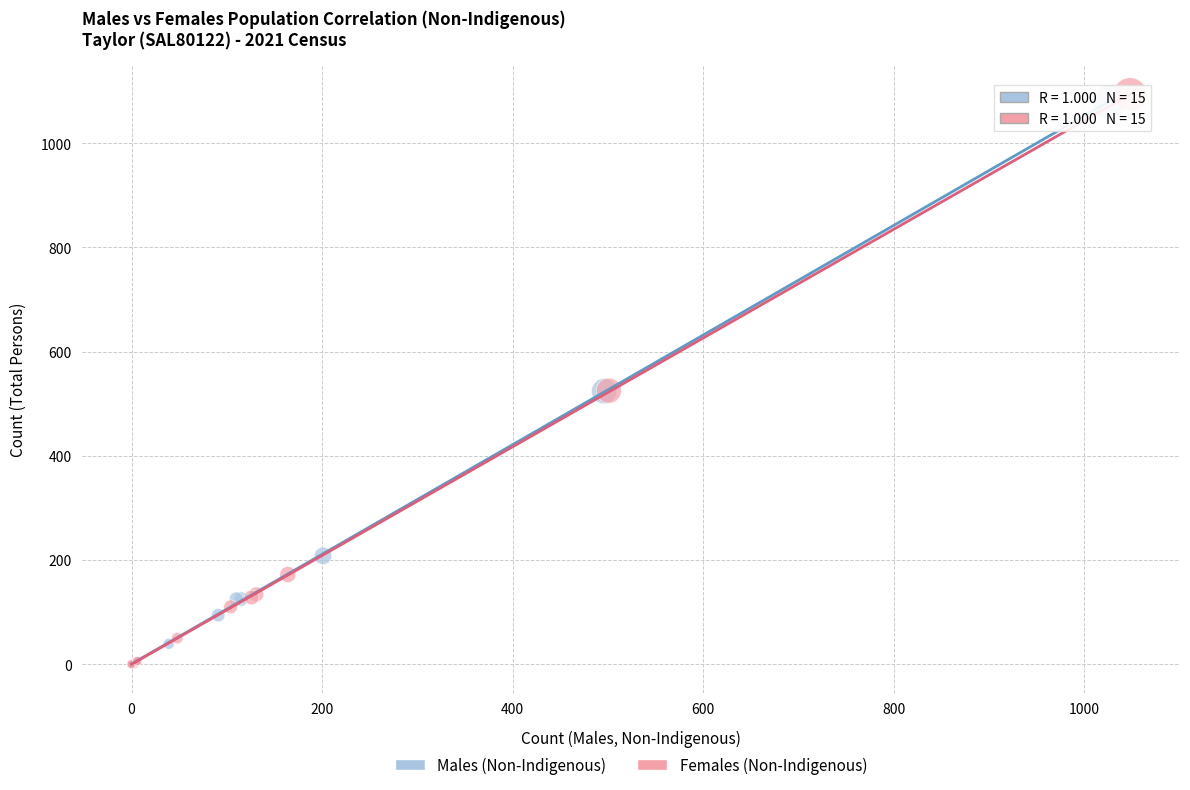

Which series has the widest spread of Y values?

Females (Non-Indigenous)